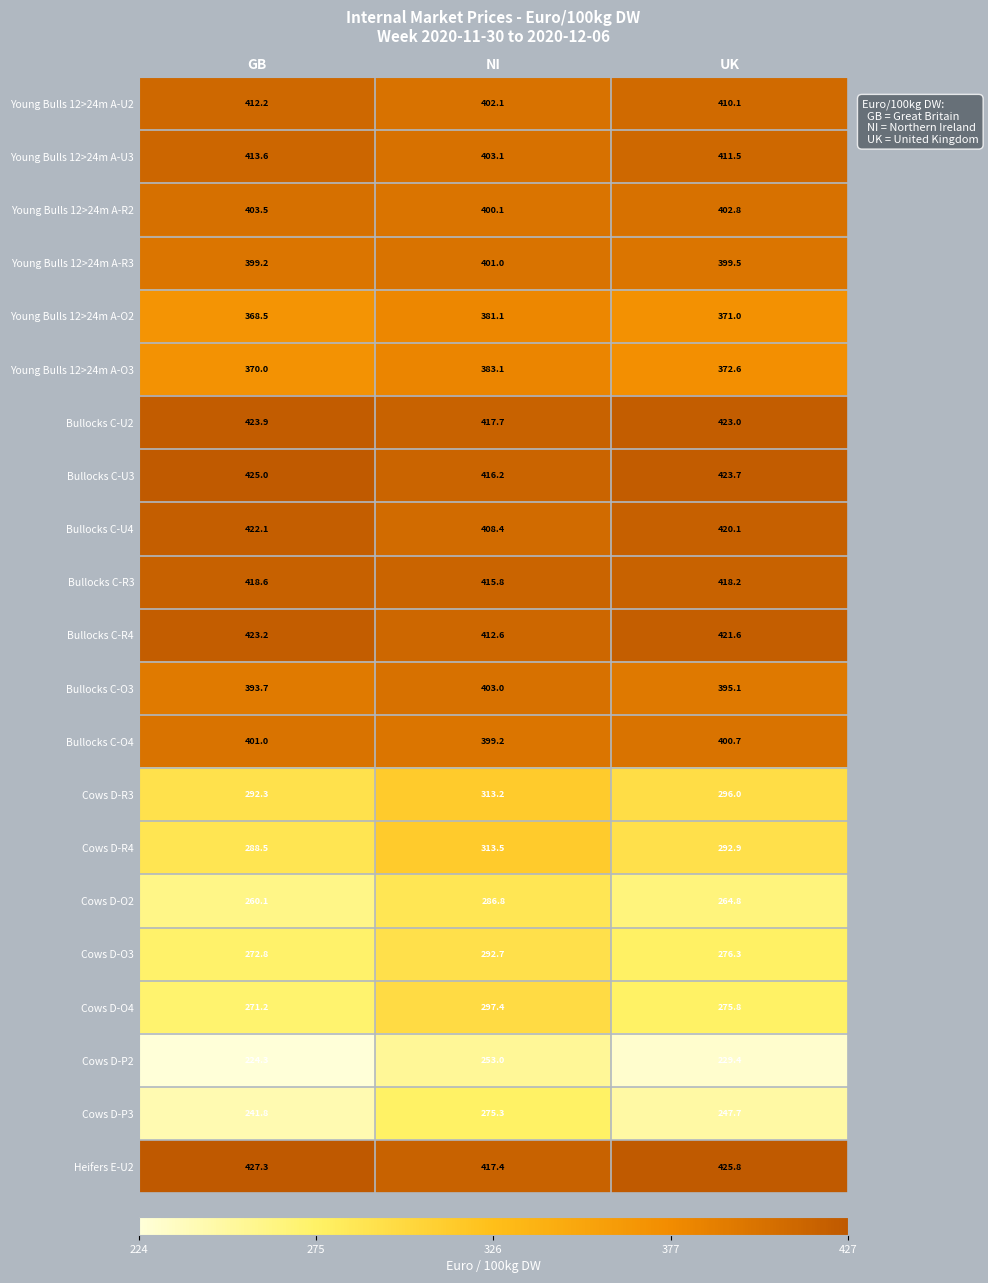

At which category is the sum across all series the highest?

NI